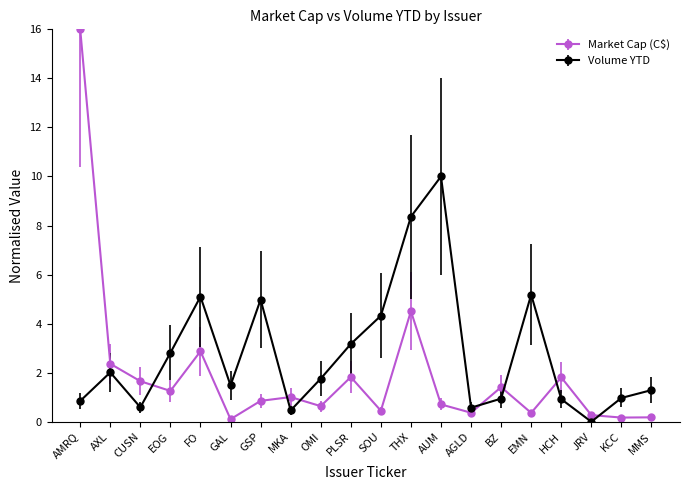

At which label is Market Cap (C$) closest to 8?

THX